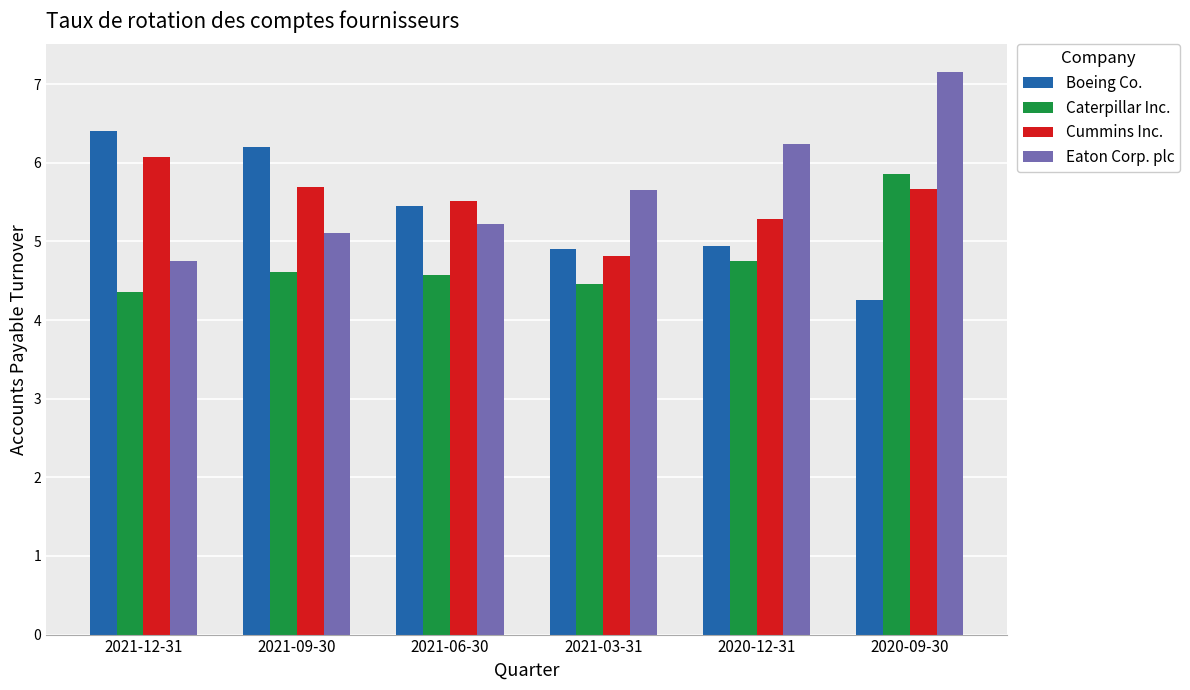

Which category has the highest value in the Boeing Co. series?

2021-12-31